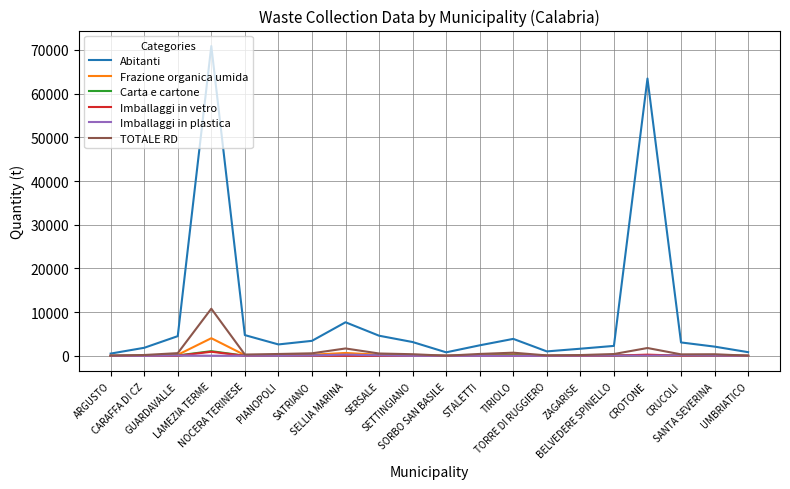

Which series has the widest spread of values?

Abitanti